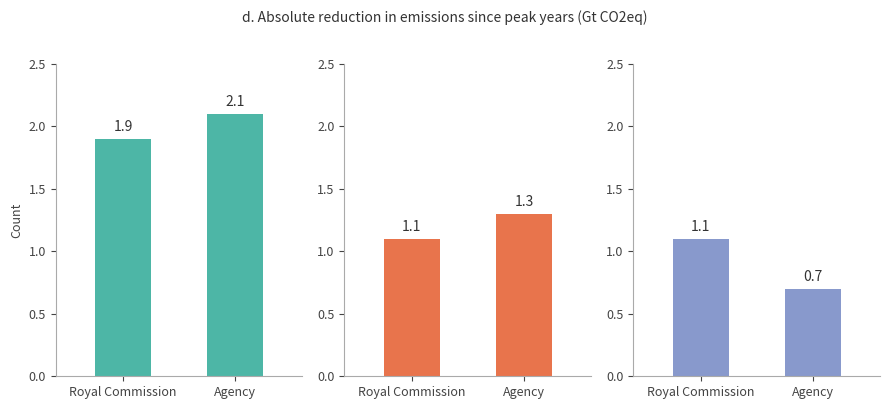

What is the approximate value of Group 2 at Agency?

1.3